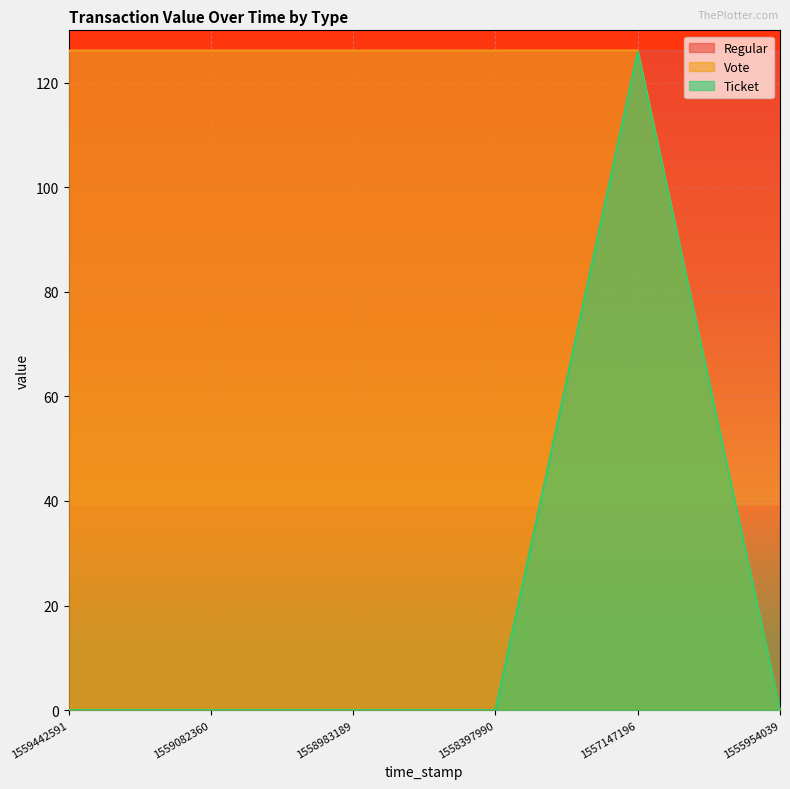

At how many categories does at least one series exceed 98?

6